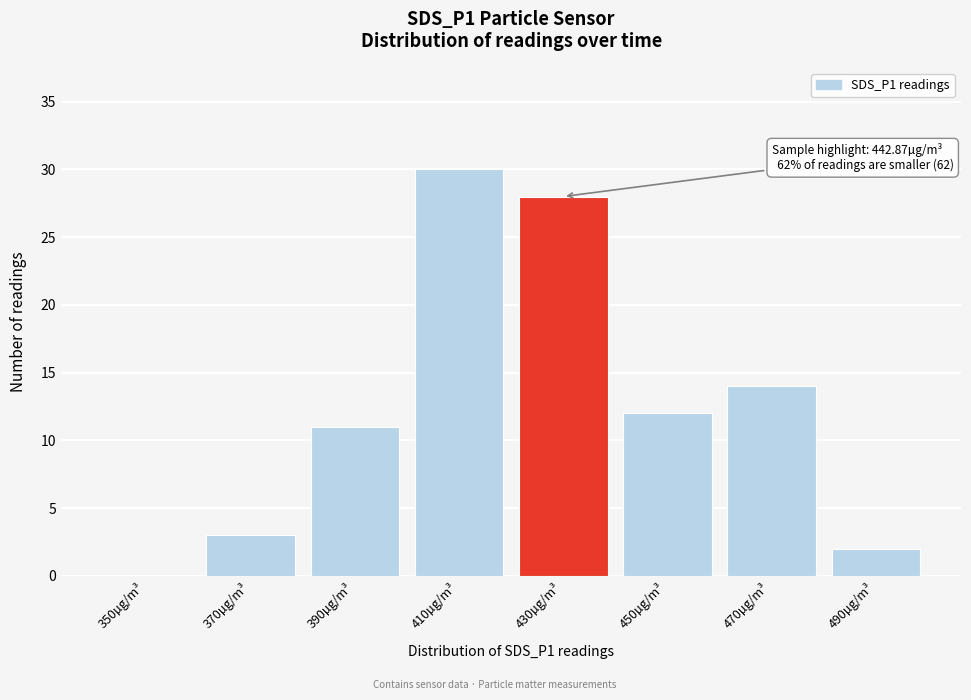

Reading right to left, what are all the values shown in this chart?

490µg/m³=2	470µg/m³=14	450µg/m³=12	430µg/m³=28	410µg/m³=30	390µg/m³=11	370µg/m³=3	350µg/m³=0